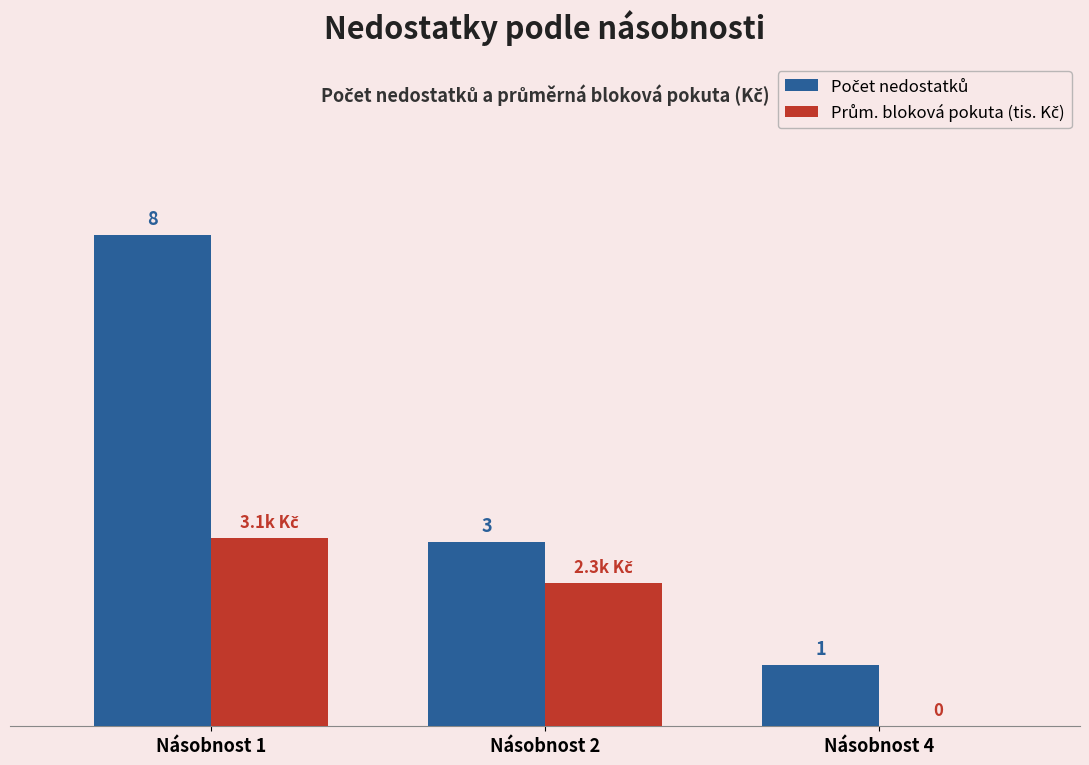

At which category does the chart reach its peak across all series?

Násobnost 1